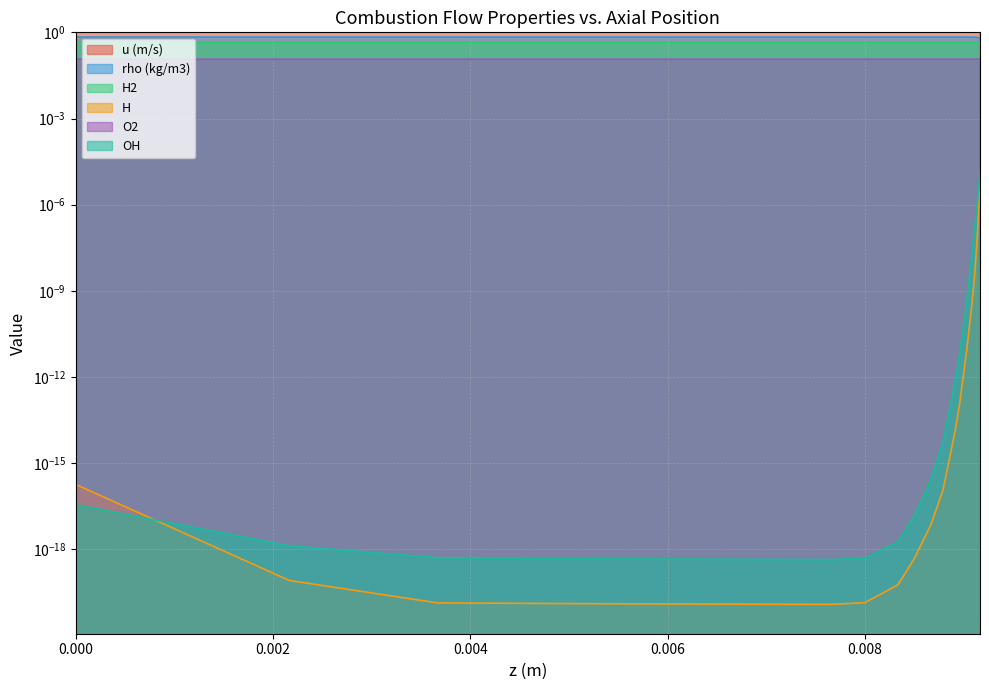

True or false: OH and O2 intersect in this chart.

False